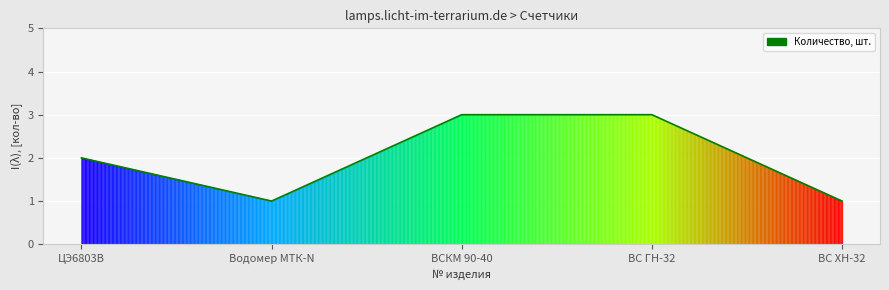

True or false: there are more than 2 points higher than both neighbors.

False